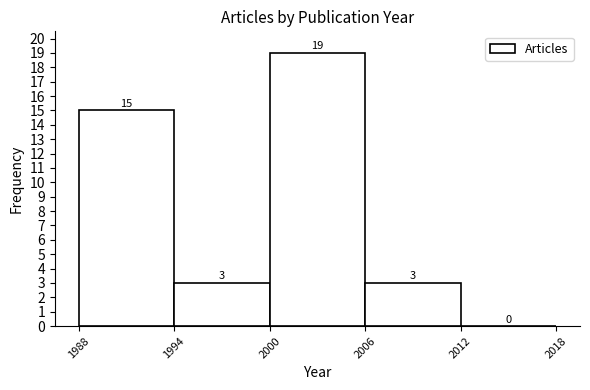

Reading left to right, transcribe all the data shown in this chart.

1988=15	1994=3	2000=19	2006=3	2012=0